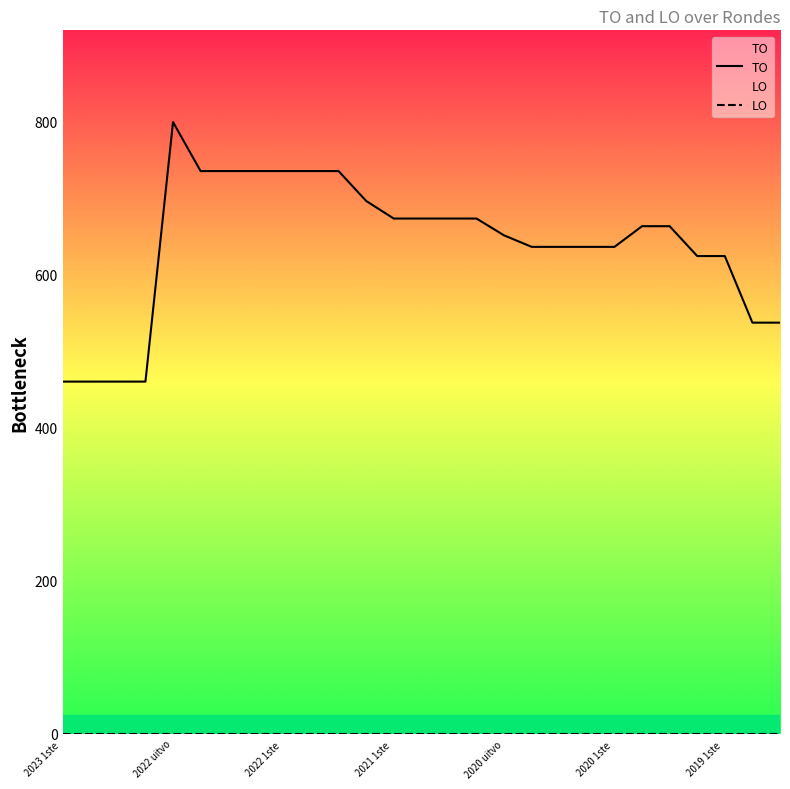

At which label does TO first exceed 663?

2022 uitvo